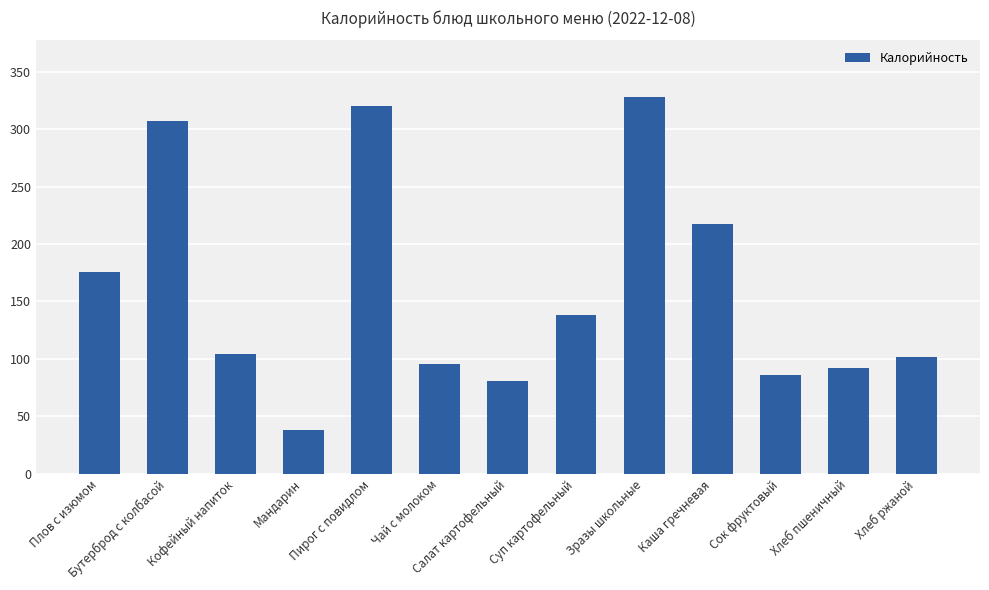

What is the value of the 2nd bar from the left?

307.0